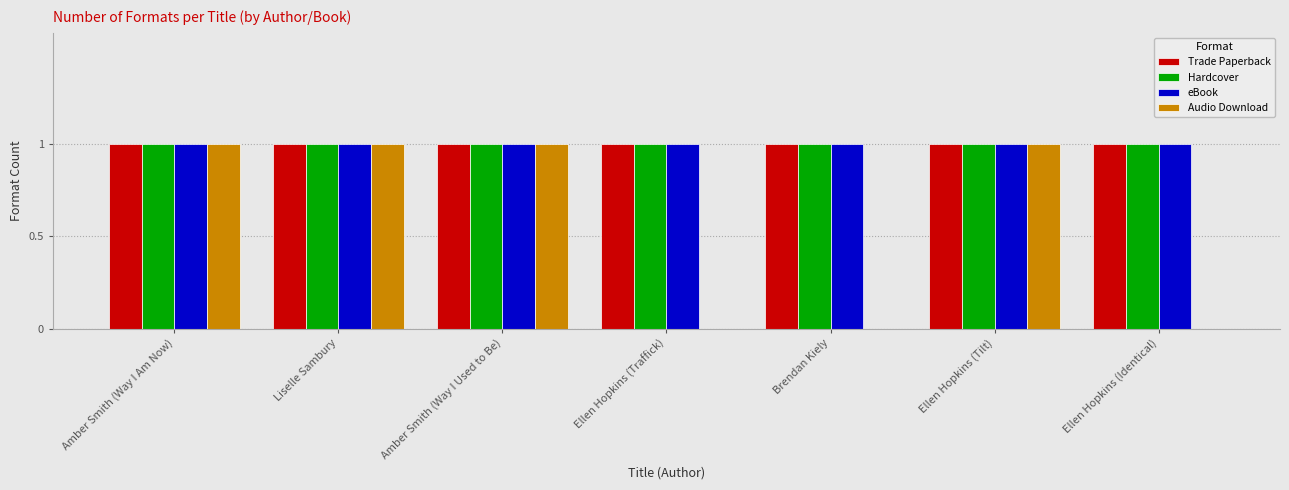

What is the total value across all series at Amber Smith (Way I Used to Be)?

4